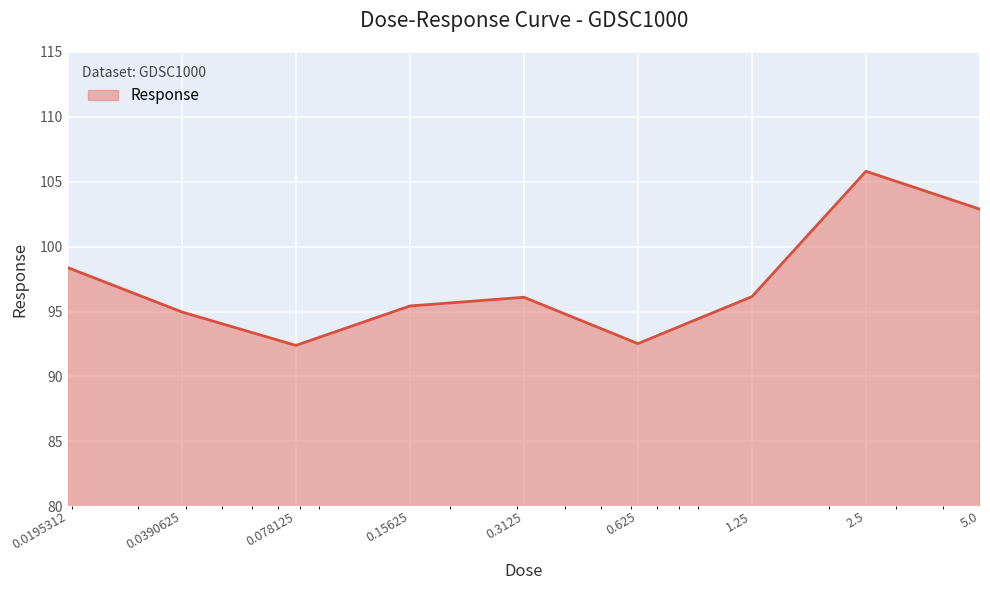

What is the maximum value shown in the chart?

105.8